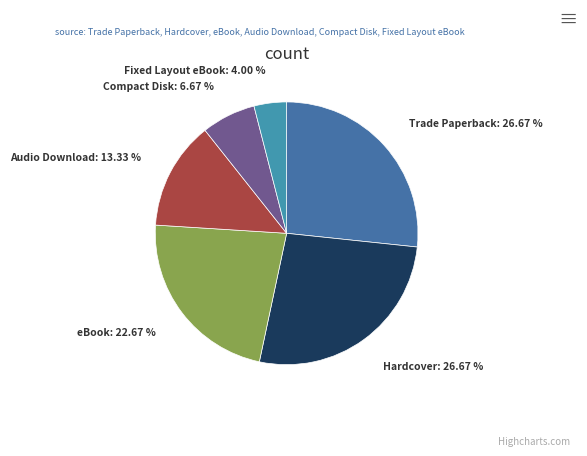

To the nearest percent, what portion does Compact Disk represent?

7%